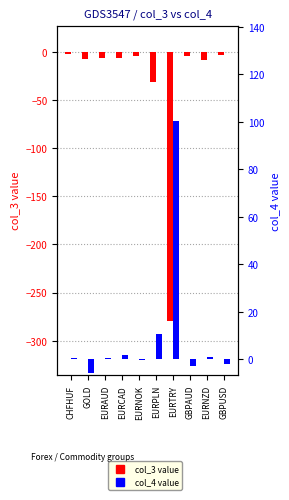

Reading right to left, transcribe all the data shown in this chart.

col_3: GBPUSD=-2.7	EURNZD=-7.9	GBPAUD=-4.2	EURTRY=-280.0	EURPLN=-30.7	EURNOK=-4.0	EURCAD=-6.3	EURAUD=-6.5	GOLD=-7.6	CHFHUF=-2.1
col_4: GBPUSD=-2.1	EURNZD=1.1	GBPAUD=-2.6	EURTRY=100.4	EURPLN=10.7	EURNOK=-0.3	EURCAD=1.7	EURAUD=0.6	GOLD=-5.6	CHFHUF=0.7